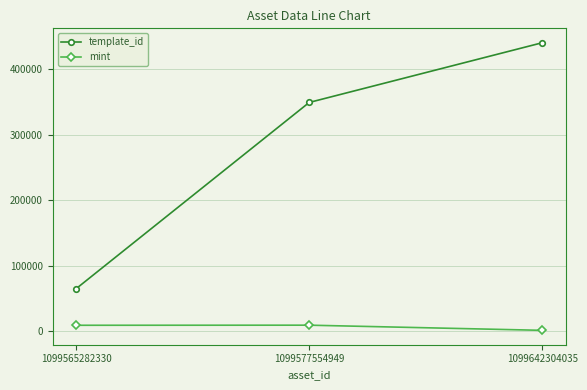

The value of mint at 1099577554949 is 8990. True or false?

True